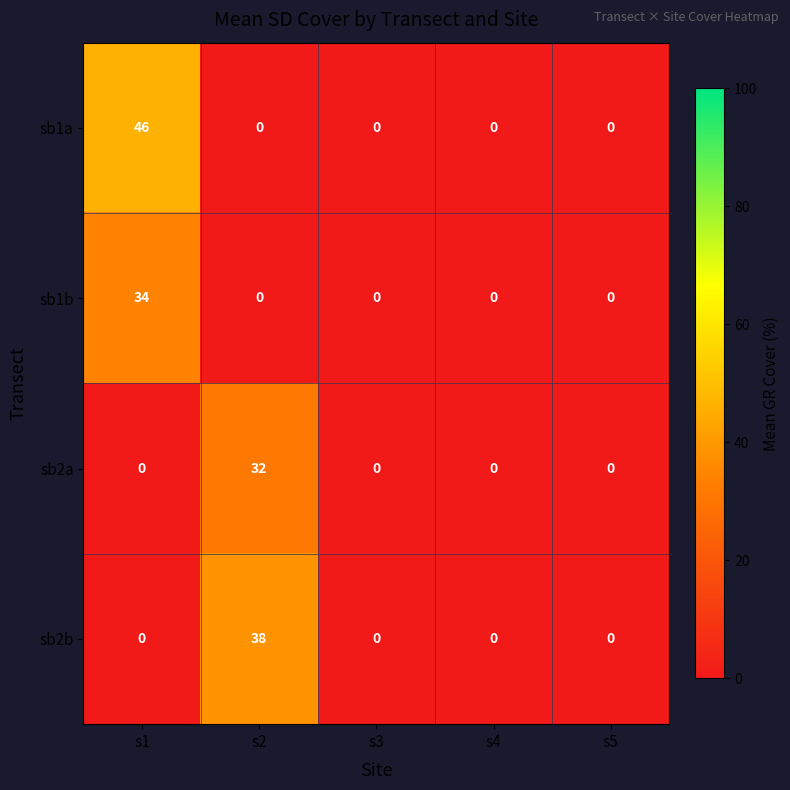

What is the difference between the maximum and second lowest values in the sb1a series?

46